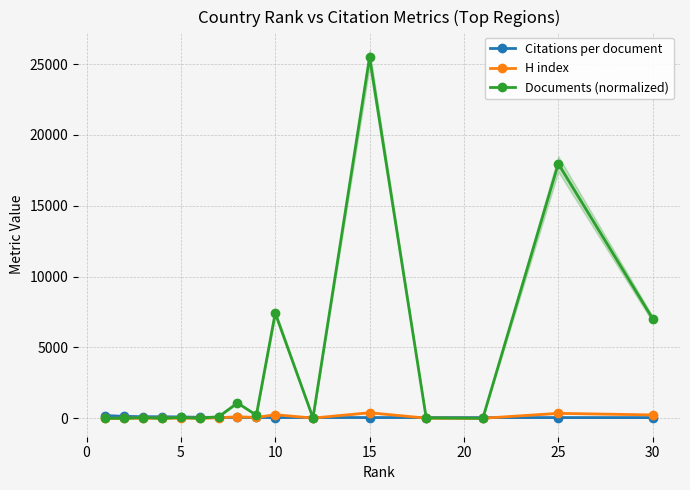

How many values in the Citations per document series are below 61?

8